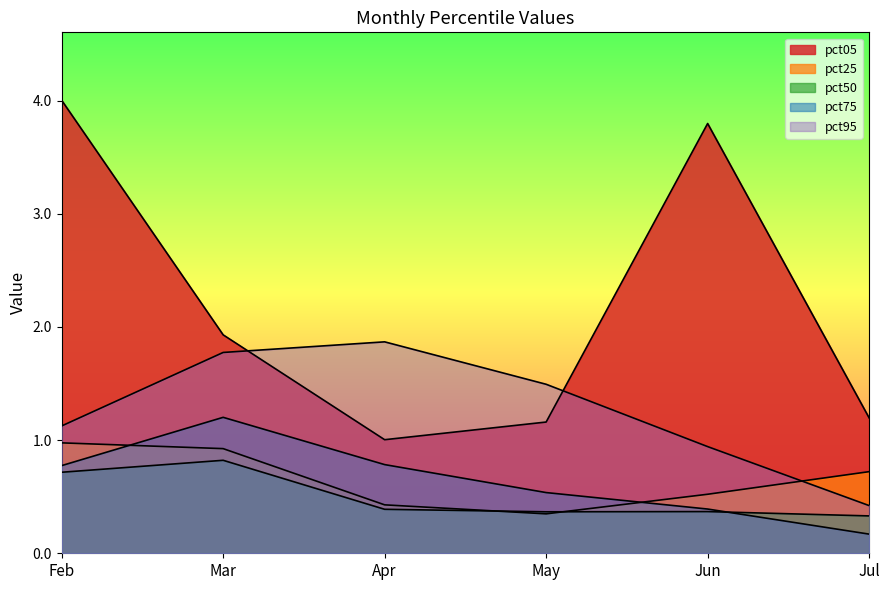

How many interior local valleys does the pct05 series have?

1